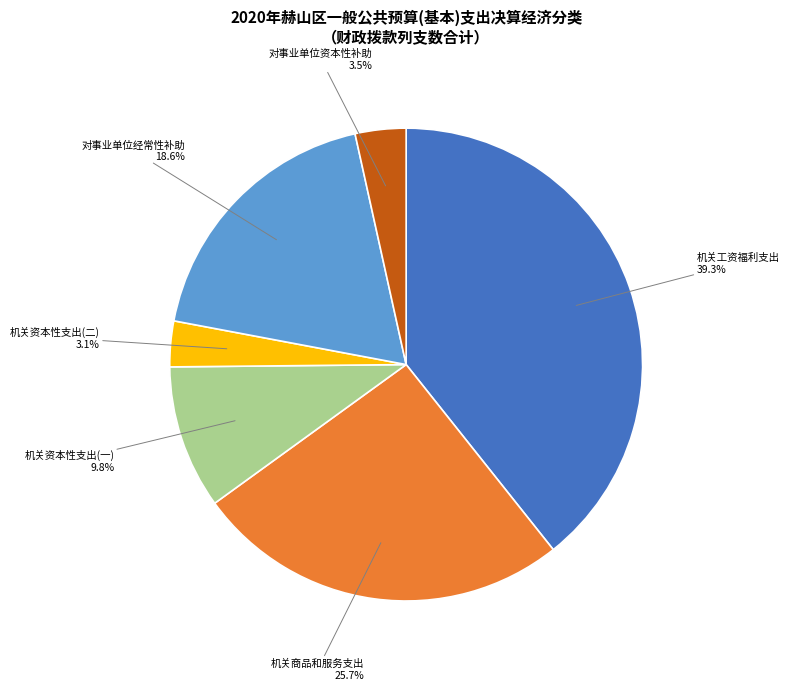

Is there any slice that represents more than half of the pie?

No